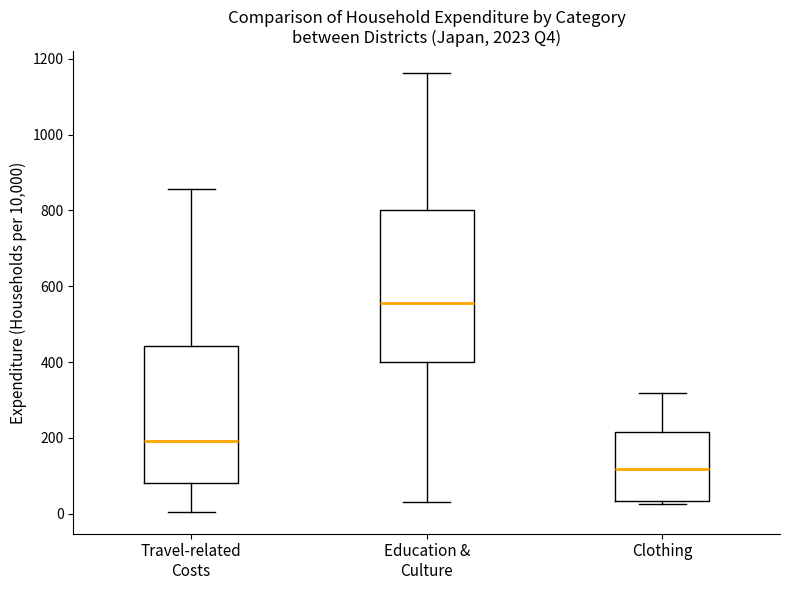

Comparing the boxes themselves (not the whiskers), which one is the tallest?

Education & Culture